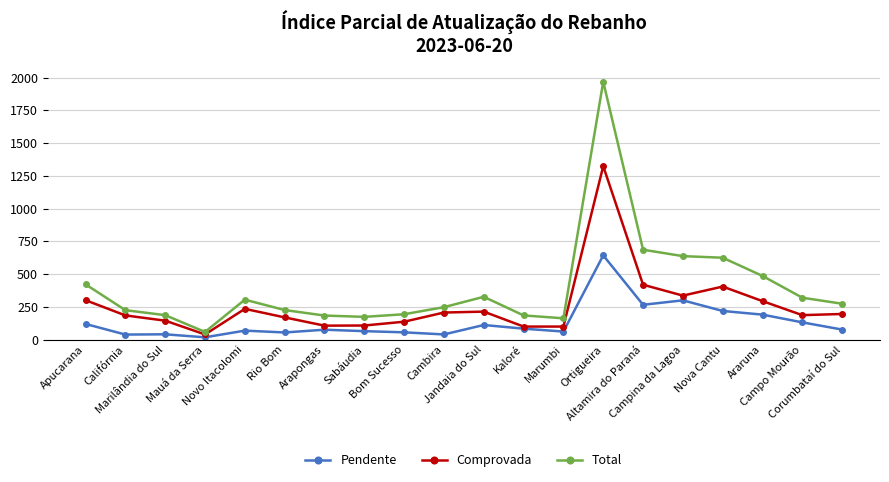

What is the difference between the highest and lowest values at Mauá da Serra?

41